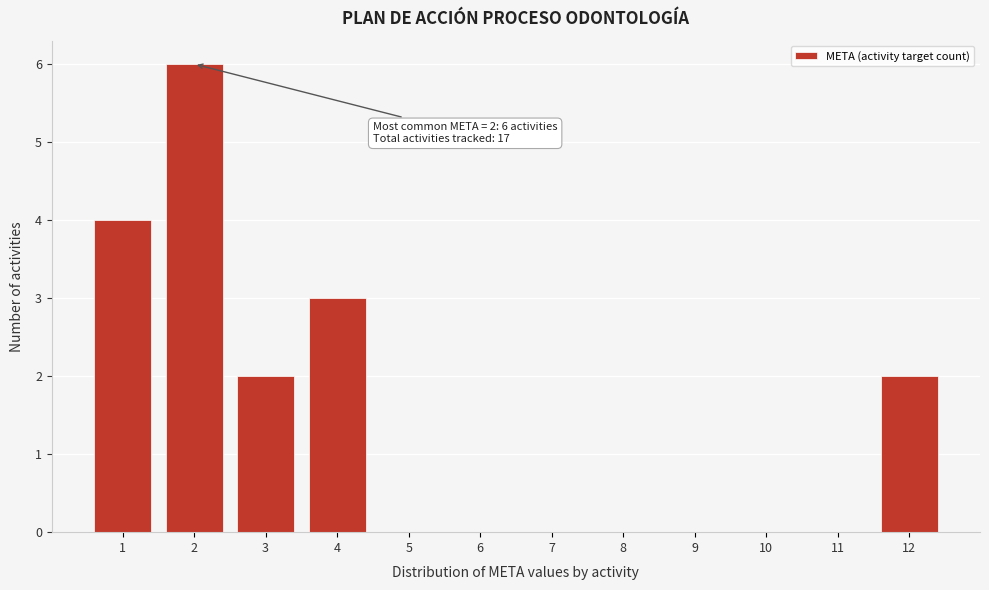

Which range on the x-axis has the tallest bar?

1.5 to 2.5